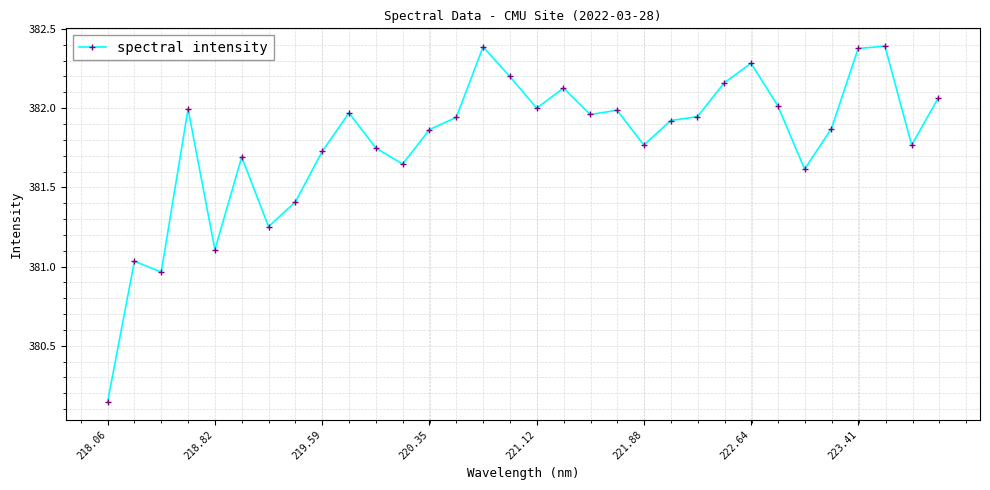

What is the greatest value displayed?

382.4